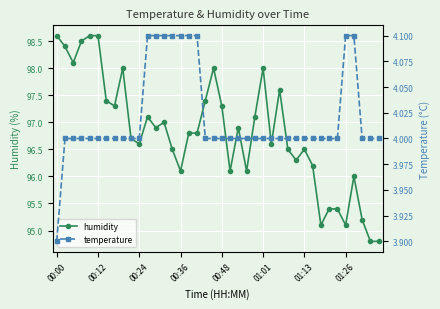

True or false: humidity has a value of 141.5 at 01:01.

False